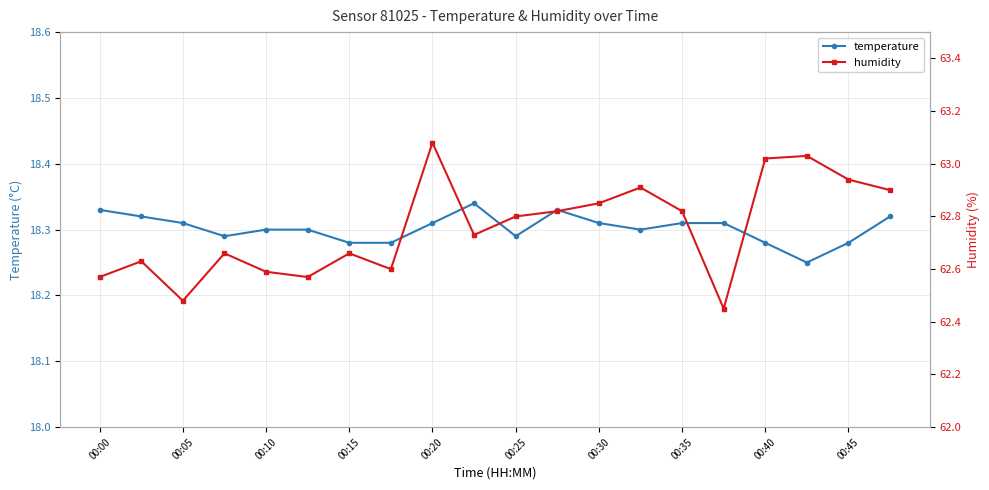

Count the temperature values in the range 18 to 19.

20